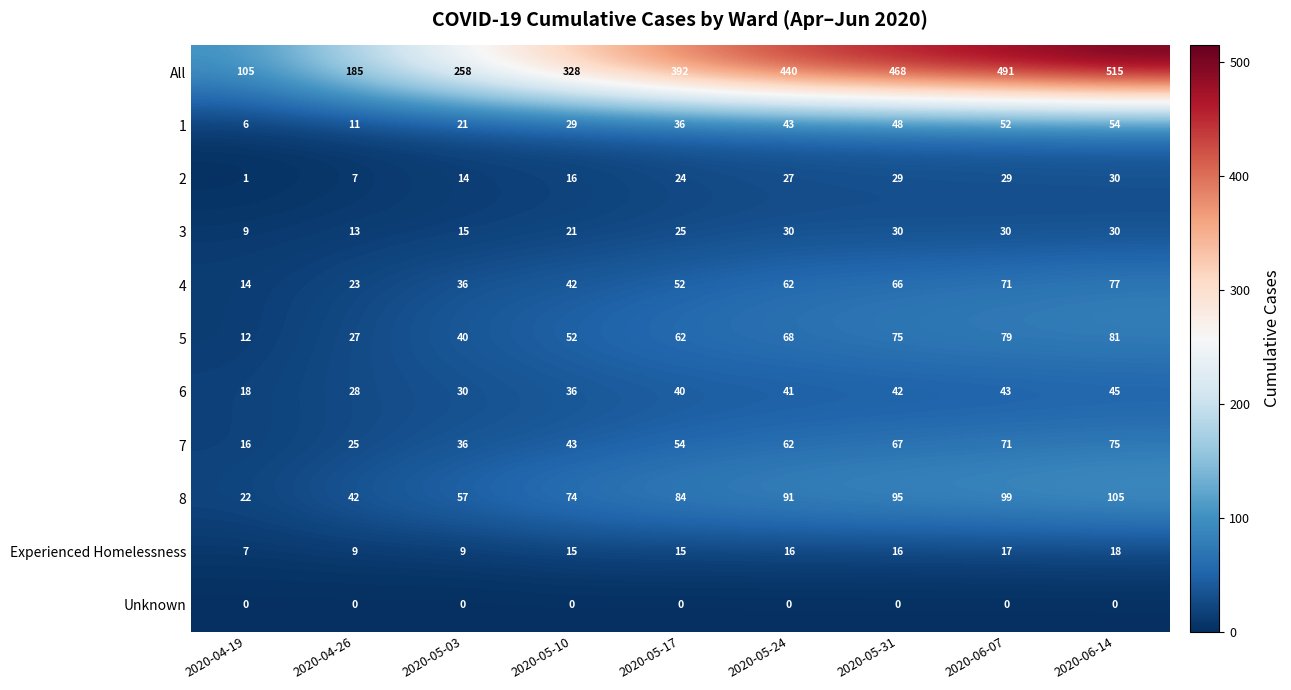

At which category is the sum across all series the highest?

2020-06-14